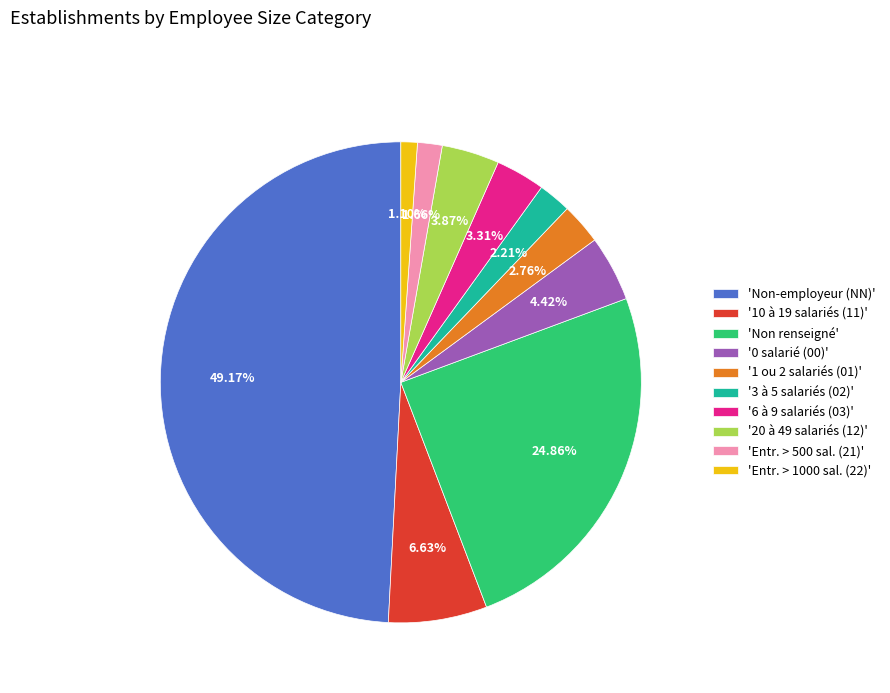

Count the number of slices in the pie.

10